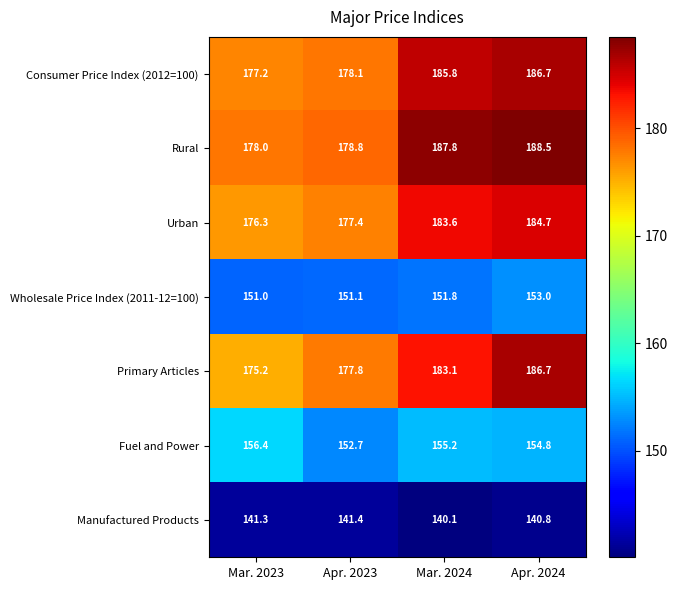

At which category is the sum across all series the highest?

Apr. 2024